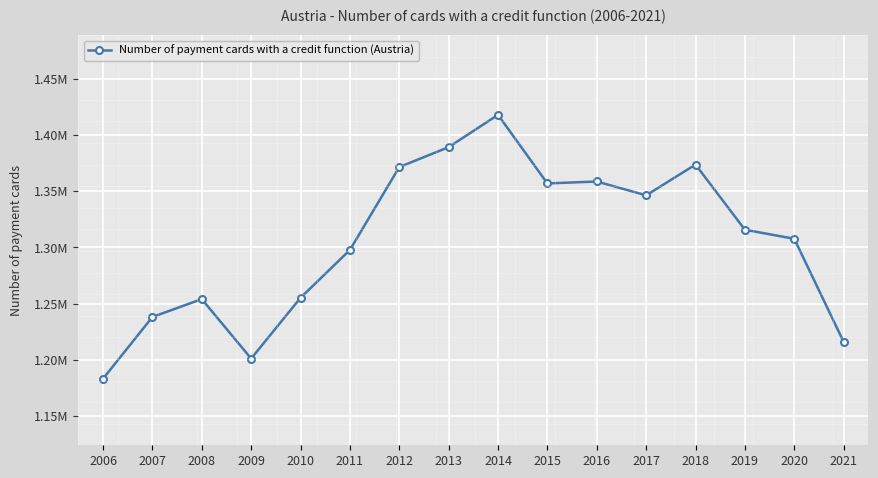

True or false: the data shows 1373541 at 2018.

True